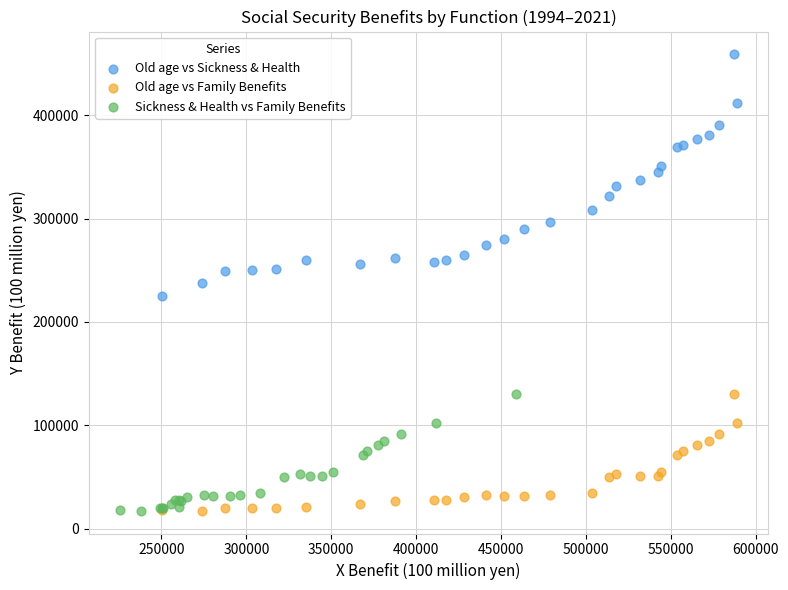

Which series has the widest spread of Y values?

Old age vs Sickness & Health